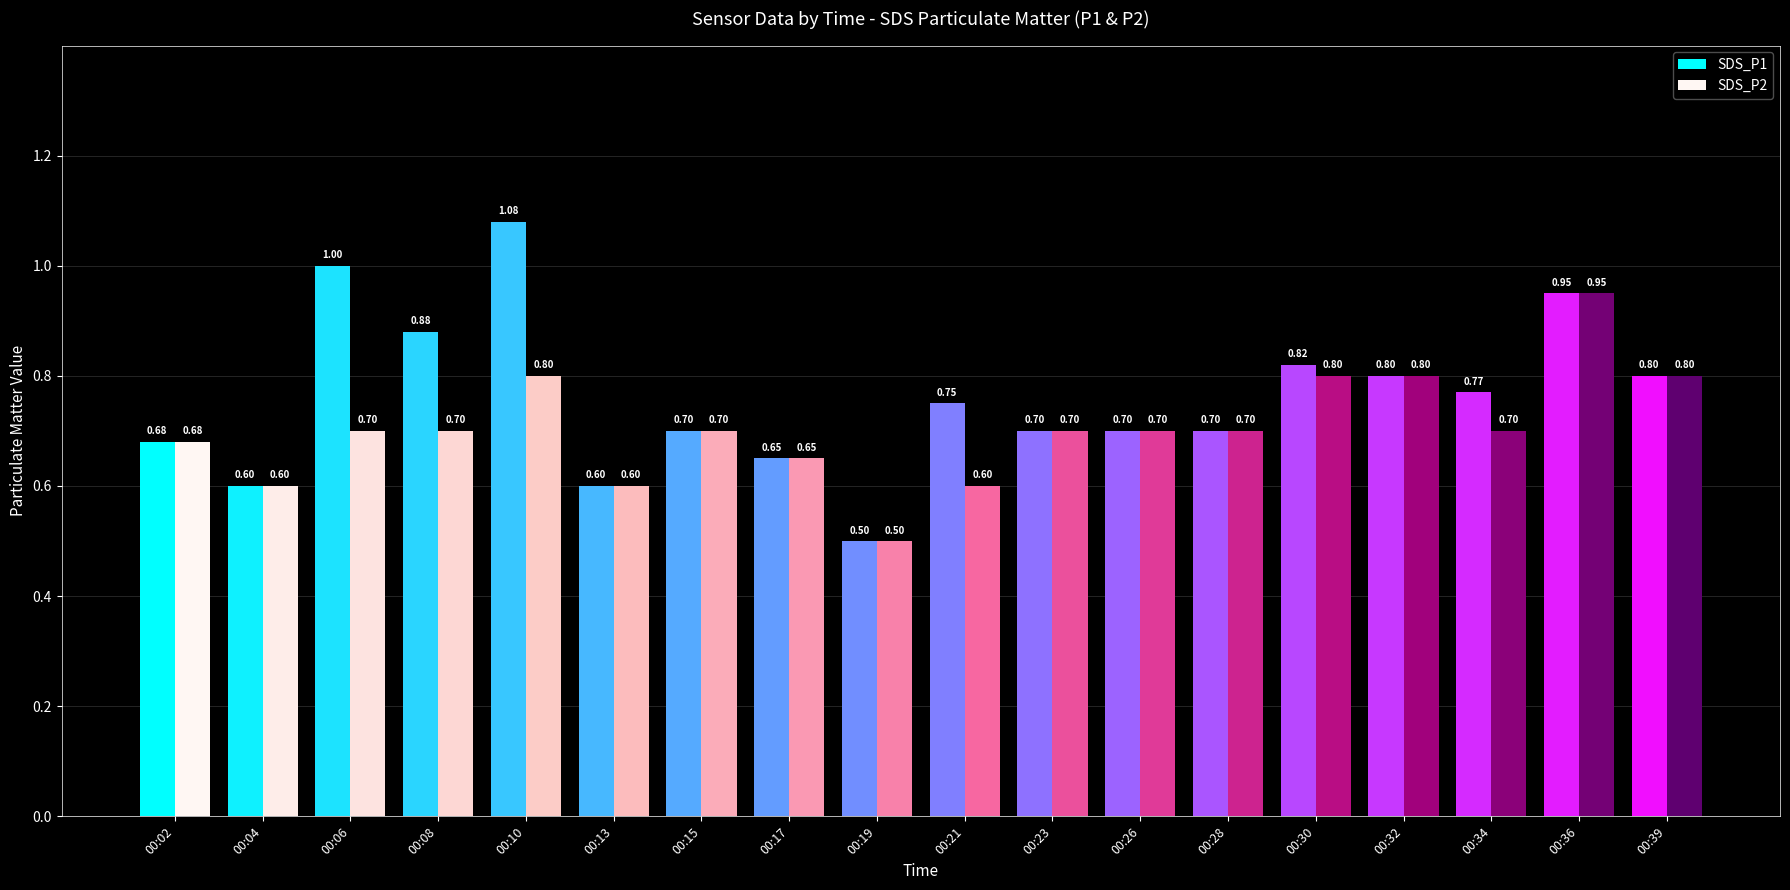

What is the total value across all series at 00:02?

1.4